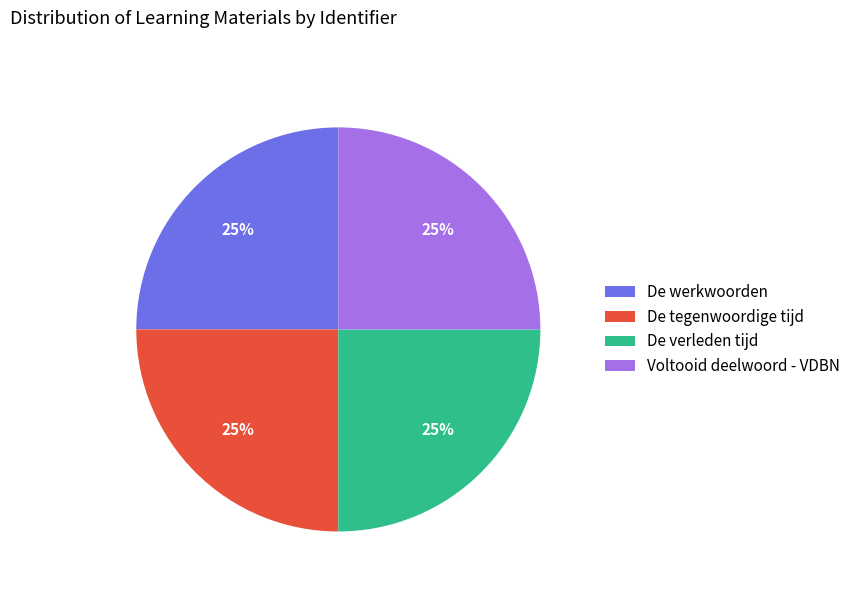

To the nearest percent, what is the combined percentage of De tegenwoordige tijd and De verleden tijd?

50%